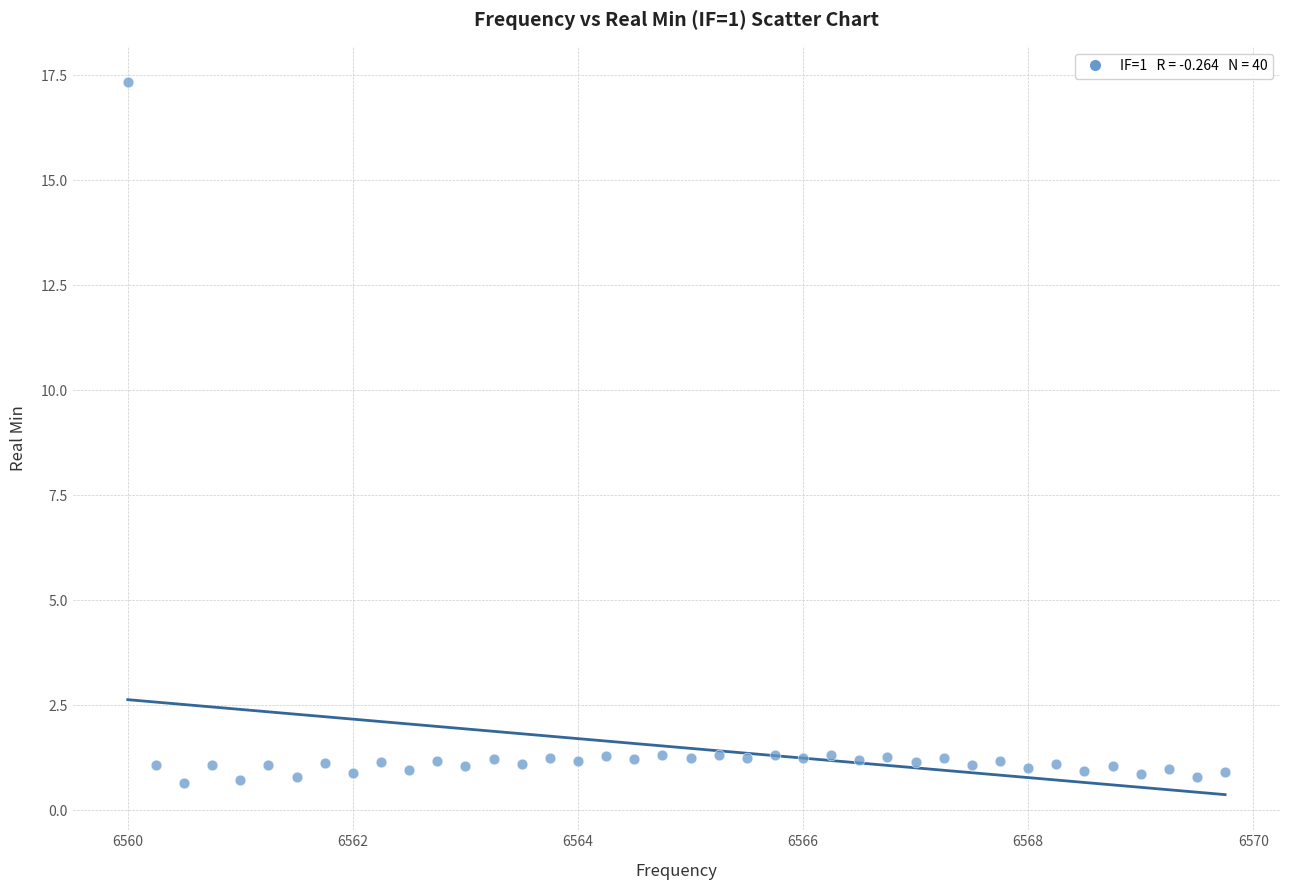

What is the range of Y values (max minus min)?

16.7